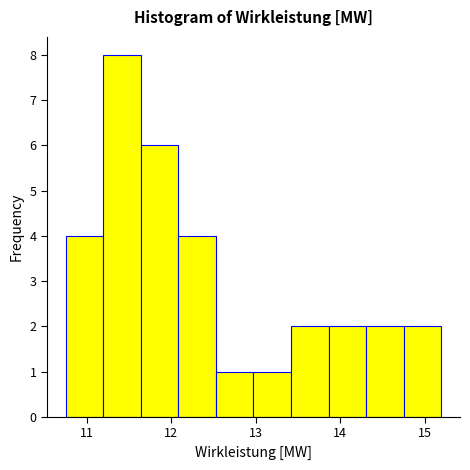

Reading left to right, list every bar in this chart as the range it spans on the x-axis followed by its height. Neither the bar edges nor the heights are printed on the chart, so give them approximately, as read against the axes.

10.8 to 11.2: 4
11.2 to 11.6: 8
11.6 to 12.1: 6
12.1 to 12.5: 4
12.5 to 13.0: 1
13.0 to 13.4: 1
13.4 to 13.9: 2
13.9 to 14.3: 2
14.3 to 14.8: 2
14.8 to 15.2: 2